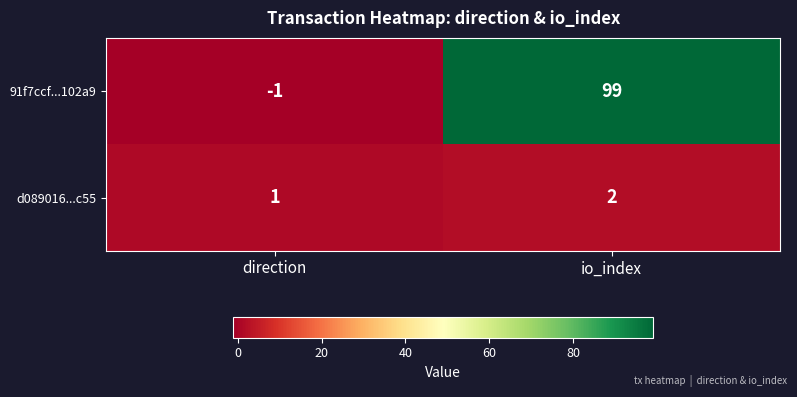

At which label is 91f7ccf...102a9 closest to 49?

direction